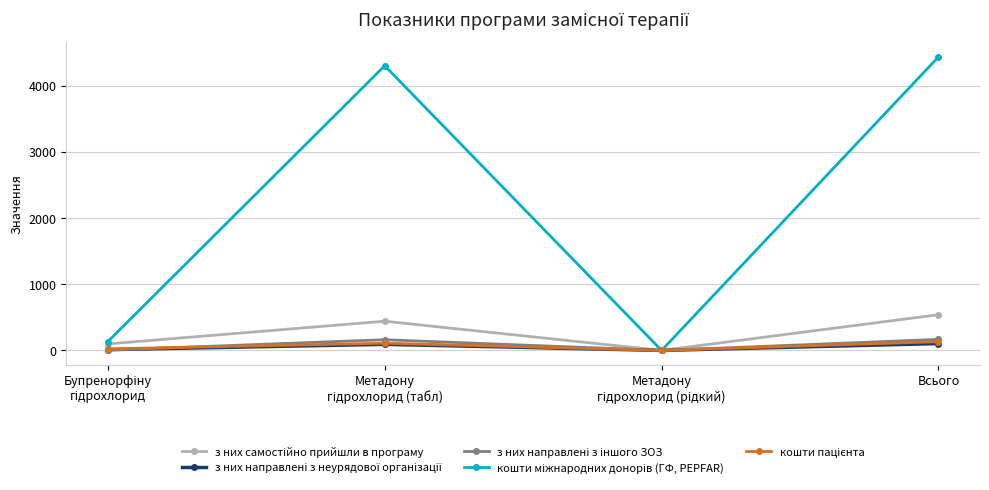

Which label corresponds to the largest value in the chart?

Всього